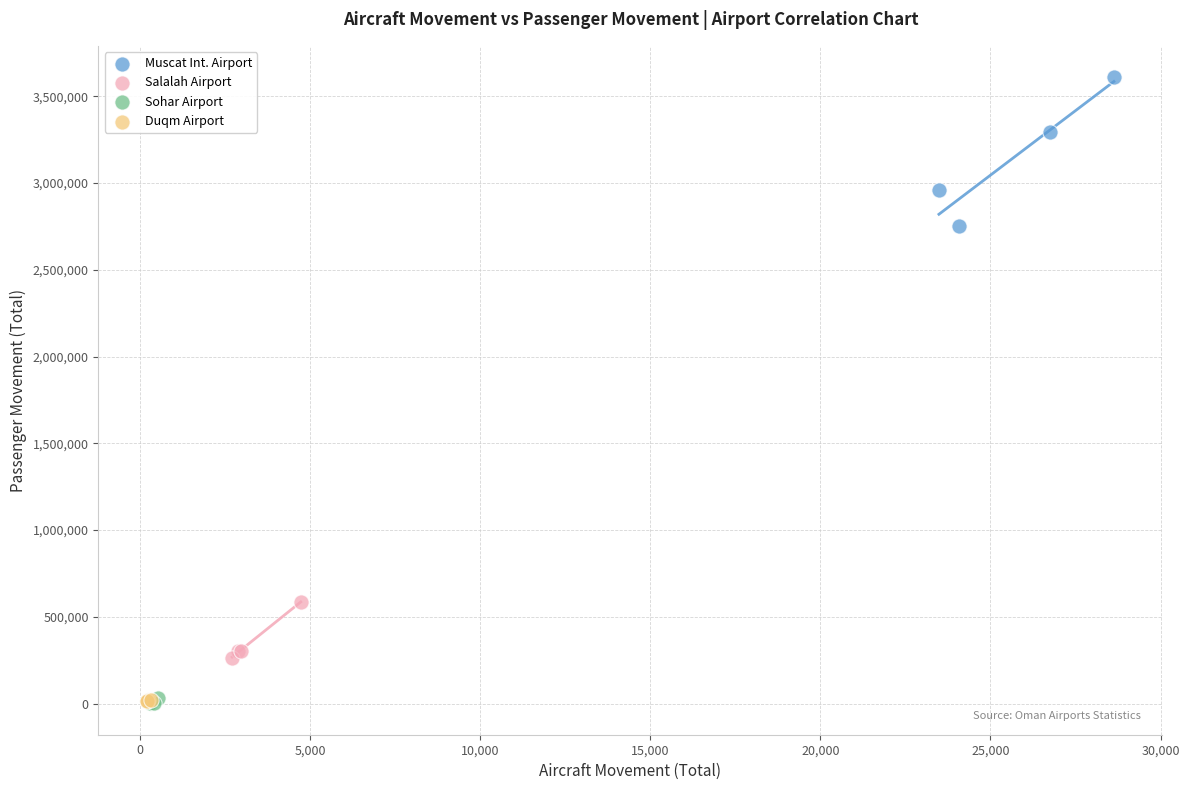

What are all the series names shown in the legend?

Muscat Int. Airport, Salalah Airport, Sohar Airport, Duqm Airport